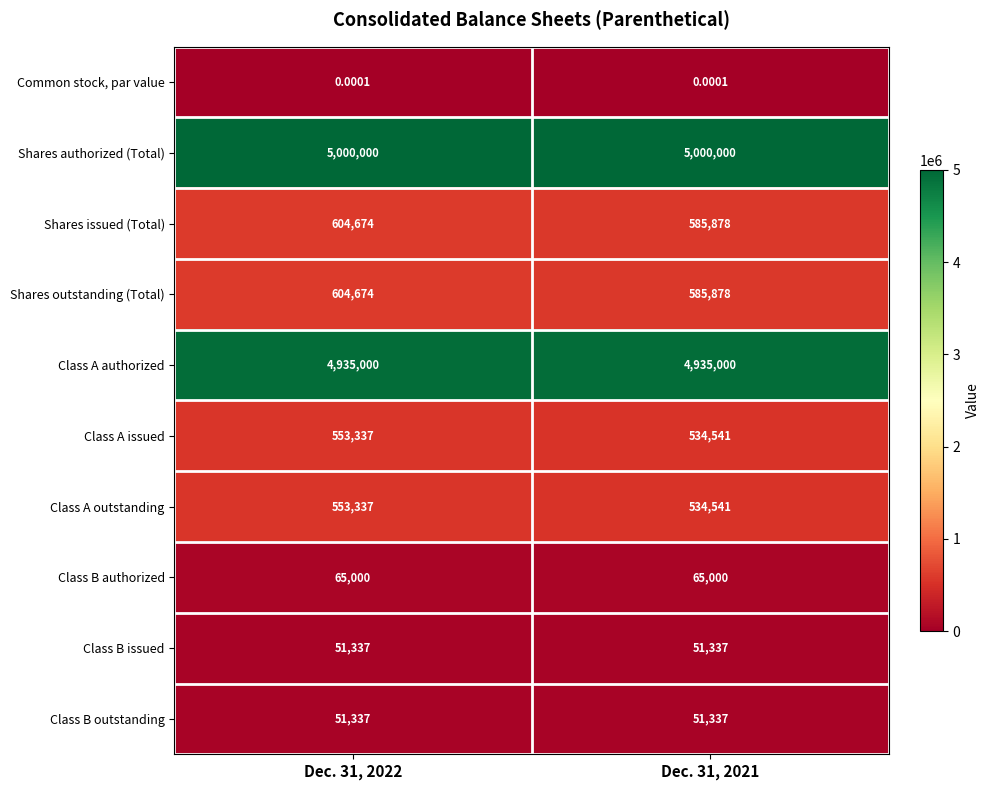

Is the value of Class A outstanding at Dec. 31, 2021 greater than the value of Common stock, par value at Dec. 31, 2021?

Yes